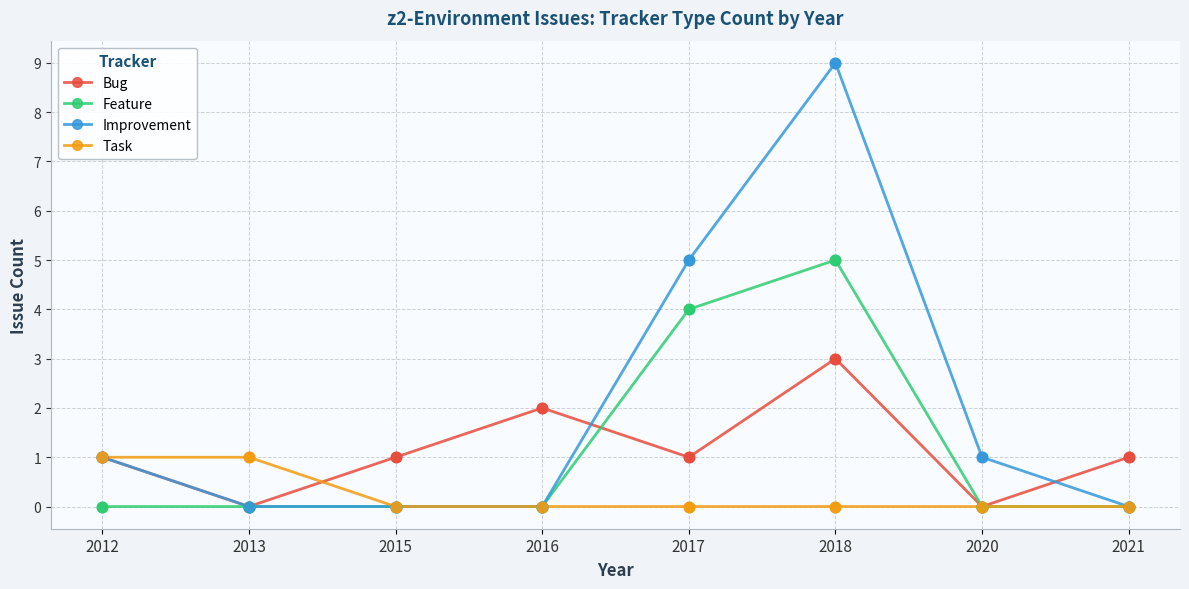

What is the spread (max minus min) of values at 2018?

9